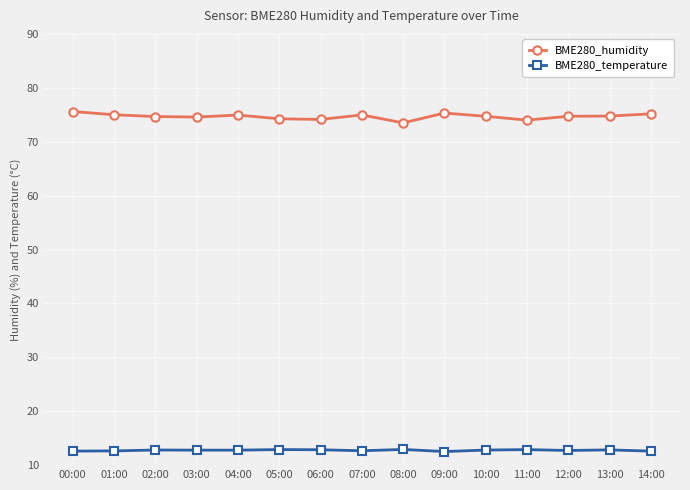

What is the spread (max minus min) of values at 00:00?

63.0